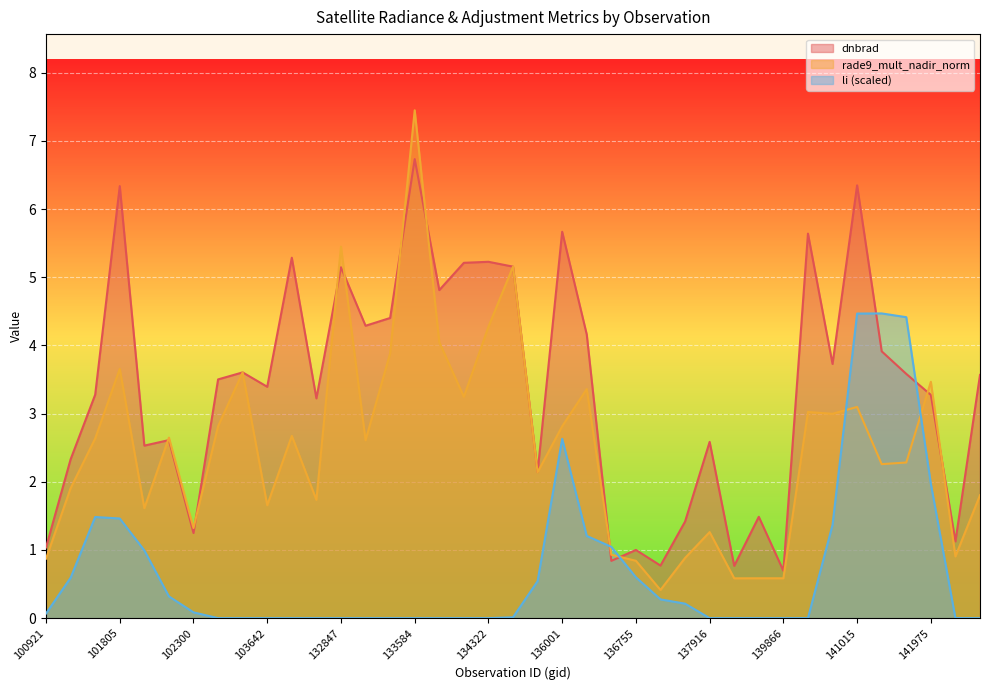

What is the difference between the rade9_mult_nadir_norm values at 133404 and 100921?

3.0